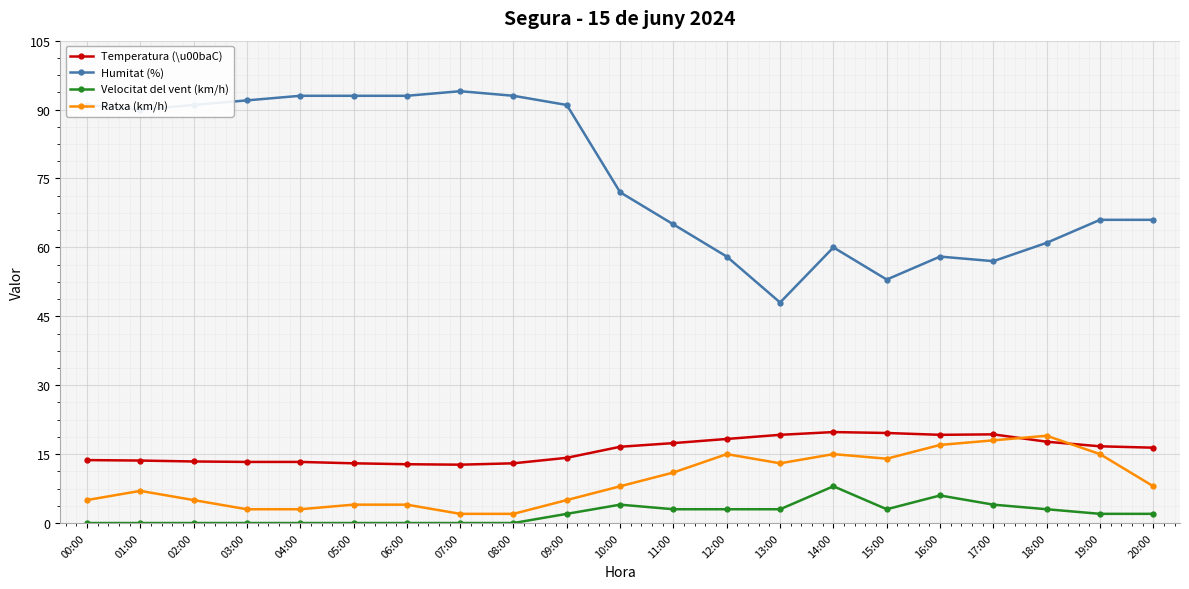

True or false: Velocitat del vent (km/h) and Ratxa (km/h) cross at least once.

False